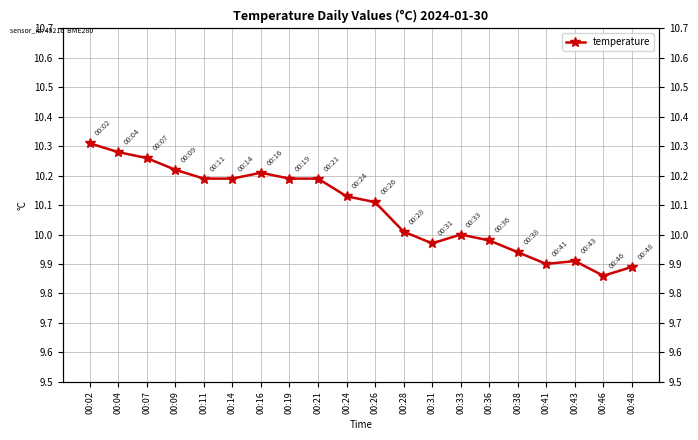

Rank the categories by value from lowest to highest.

00:46, 00:48, 00:41, 00:43, 00:38, 00:31, 00:36, 00:33, 00:28, 00:26, 00:24, 00:11, 00:14, 00:19, 00:21, 00:16, 00:09, 00:07, 00:04, 00:02